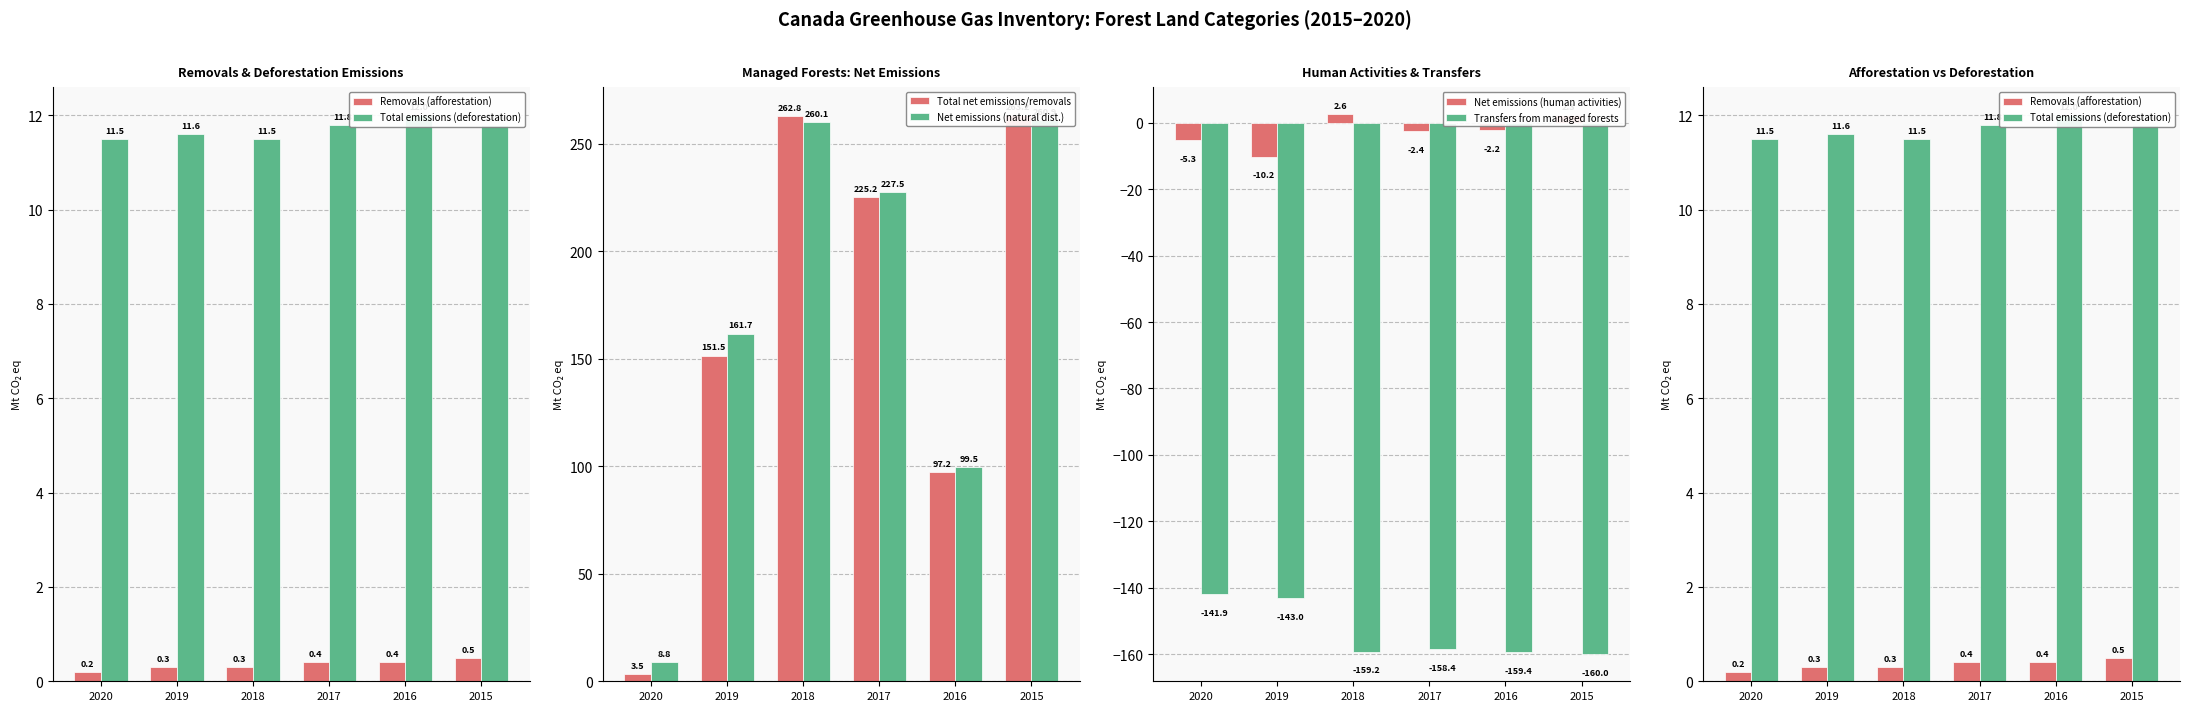

What is the difference between the Net emissions (natural dist.) values at 2017 and 2019?

65.8